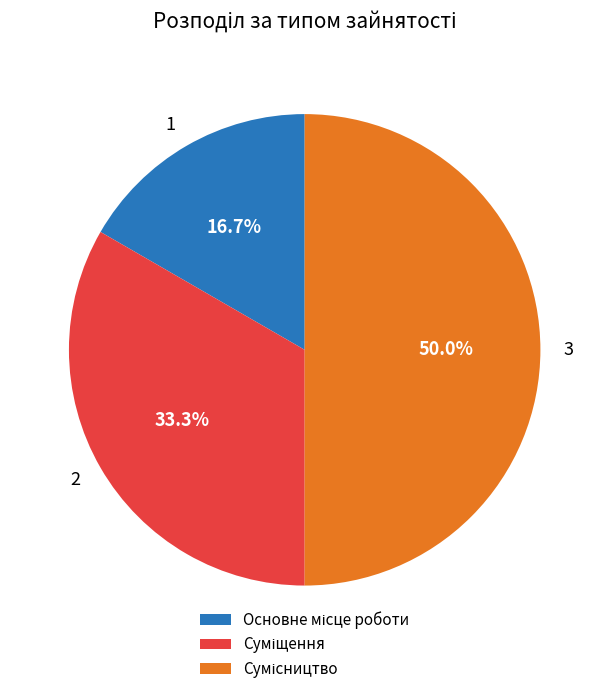

Count the number of slices in the pie.

3